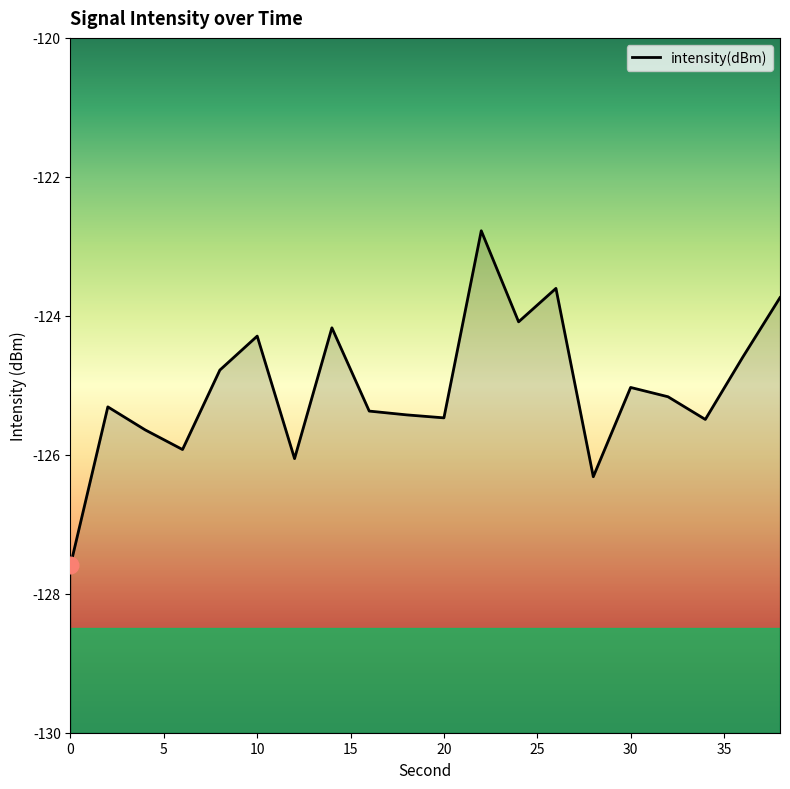

Where is the data nearest to the value -125?

30